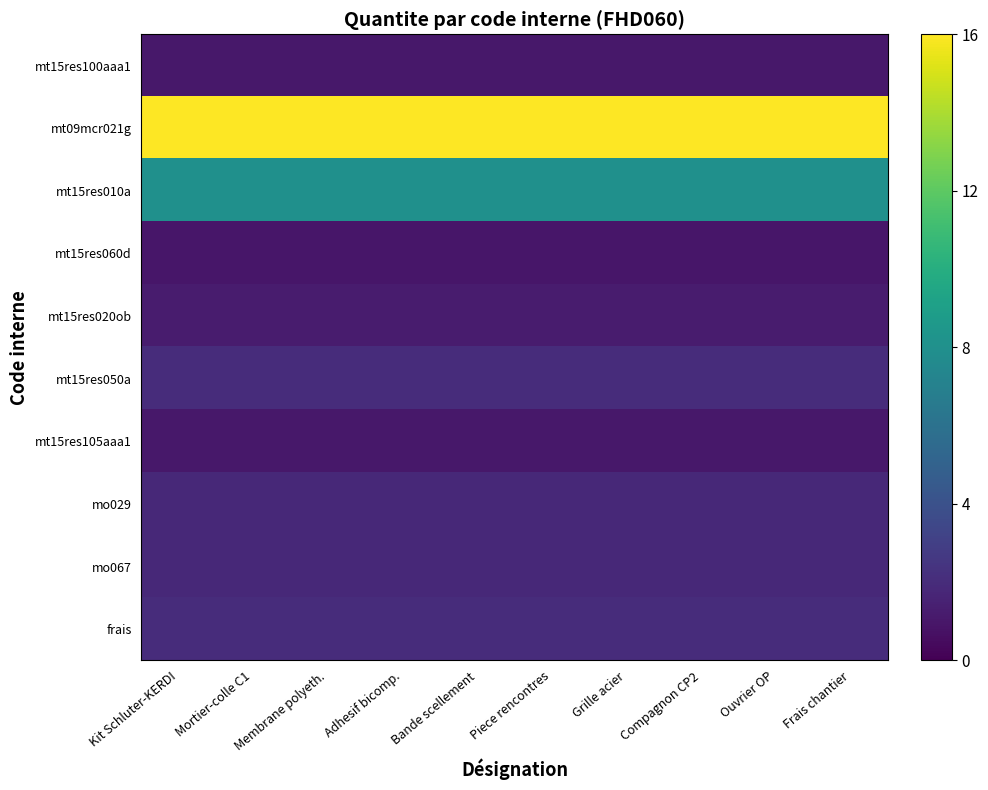

What is the spread (max minus min) of values at Frais chantier?

15.1